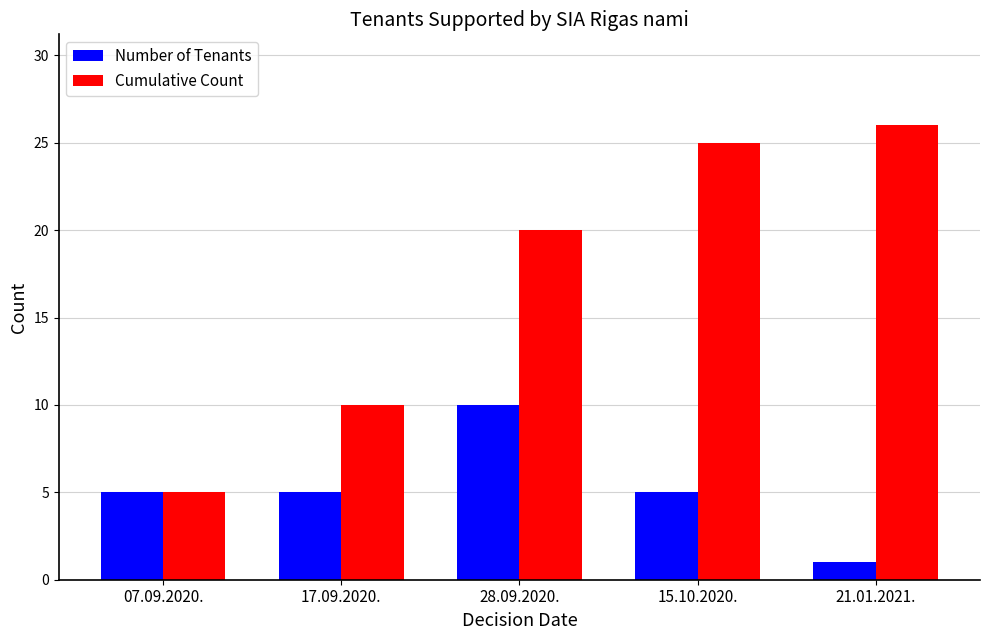

List the series in order of their peak value, lowest first.

Number of Tenants, Cumulative Count